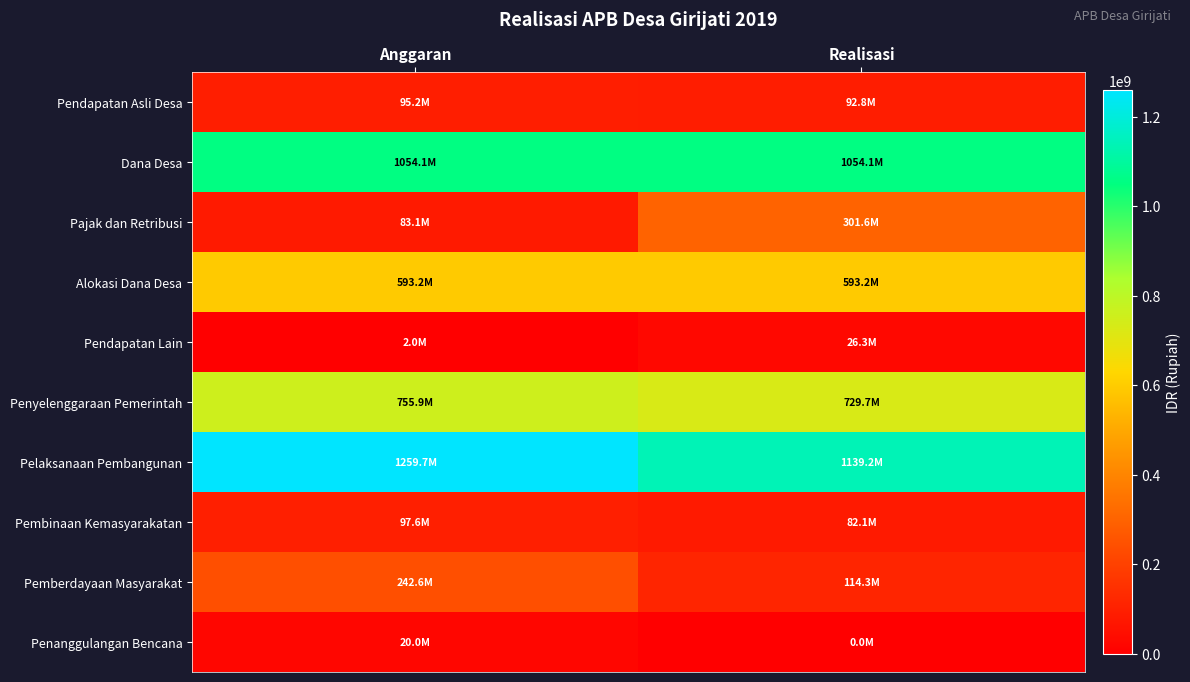

How many categories are shown in the chart?

2